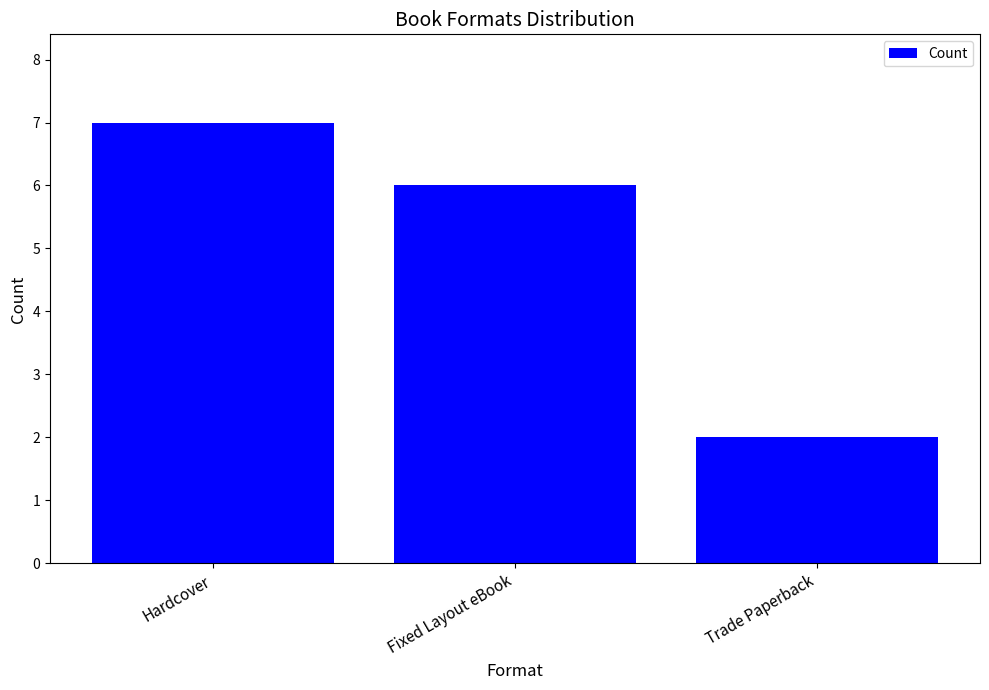

List the labels in order of value, smallest first.

Trade Paperback, Fixed Layout eBook, Hardcover